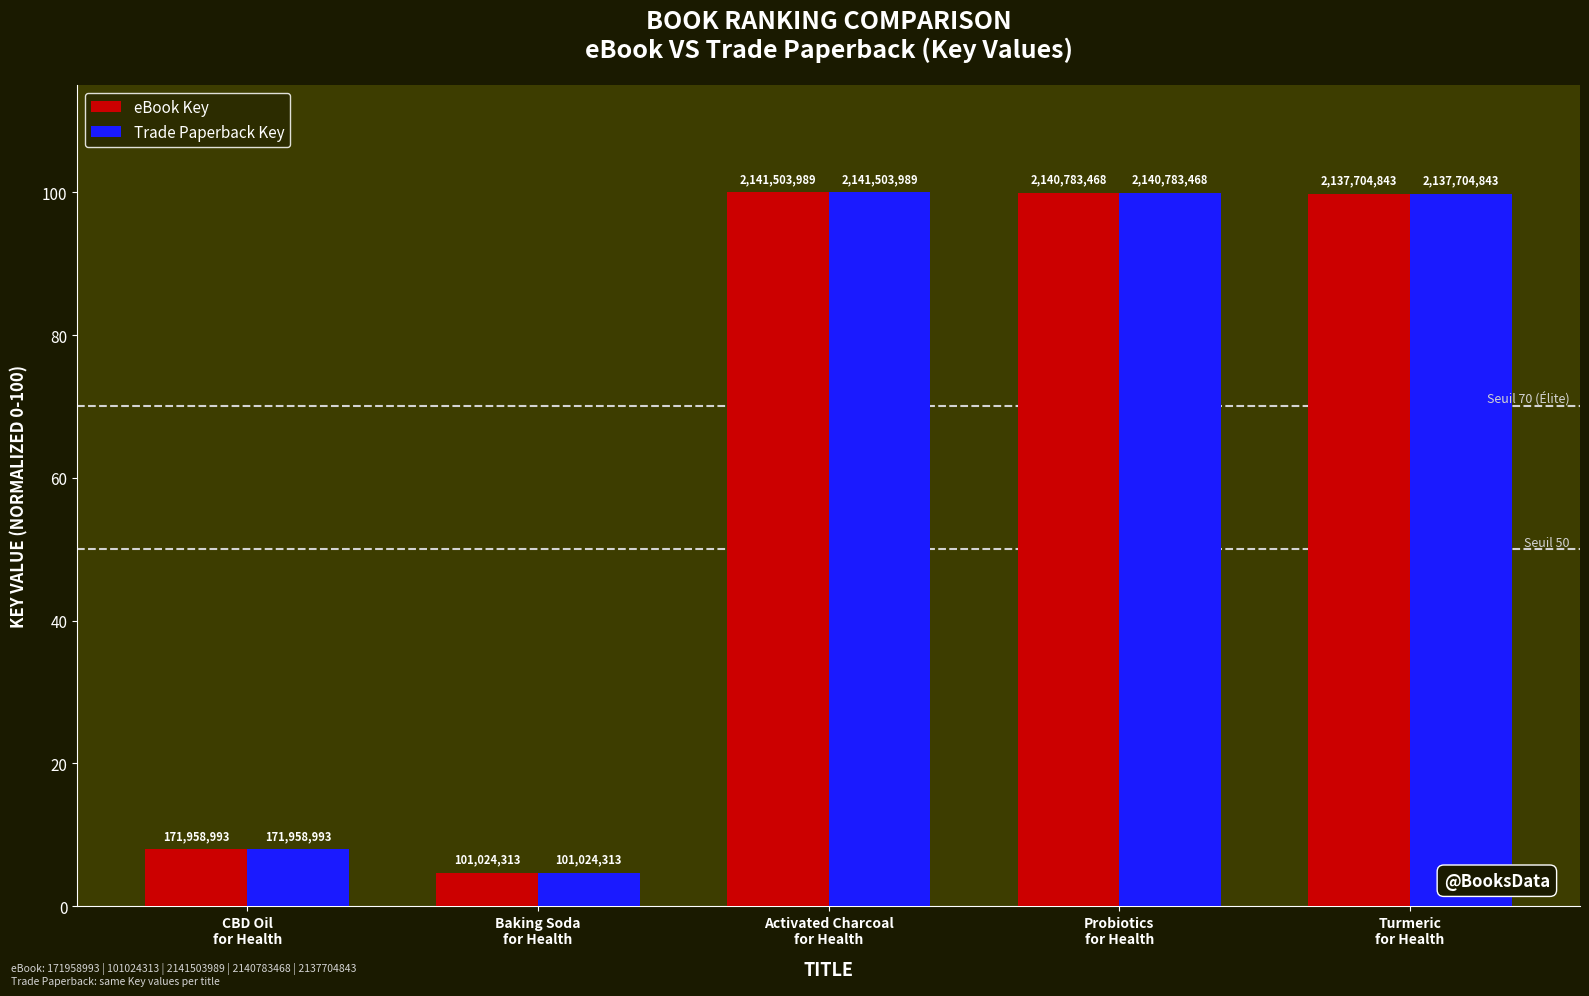

What is the sum of the Trade Paperback Key values at Activated Charcoal
for Health and CBD Oil
for Health?

108.0